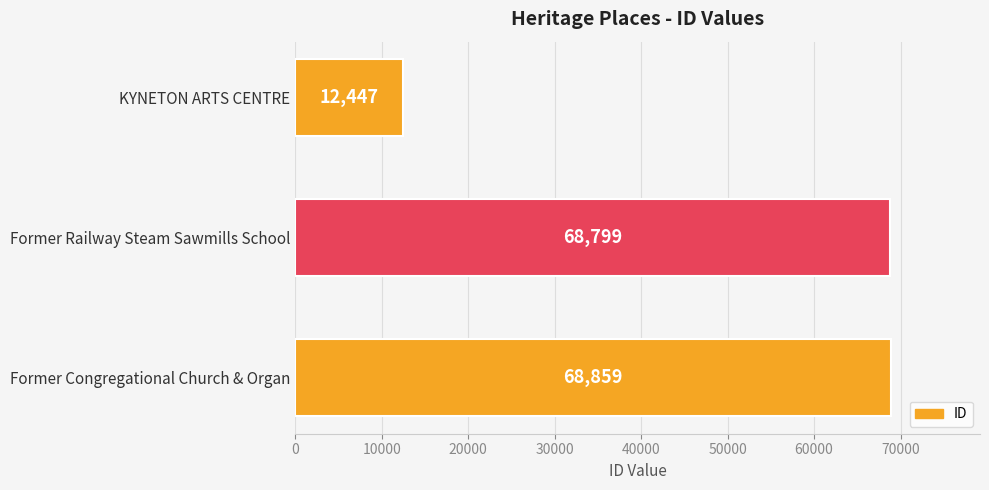

Reading top to bottom, transcribe all the data shown in this chart.

12447	68799	68859